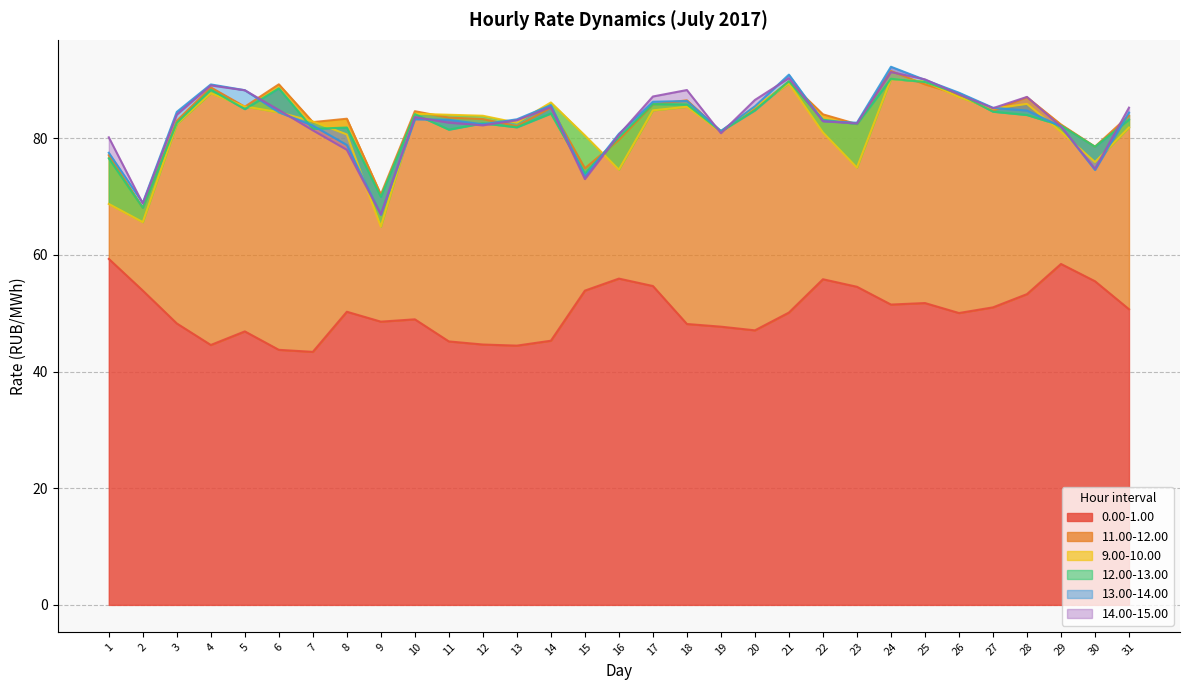

At 26, list the series in order from smallest to largest.

0.00-1.00, 9.00-10.00, 11.00-12.00, 14.00-15.00, 12.00-13.00, 13.00-14.00